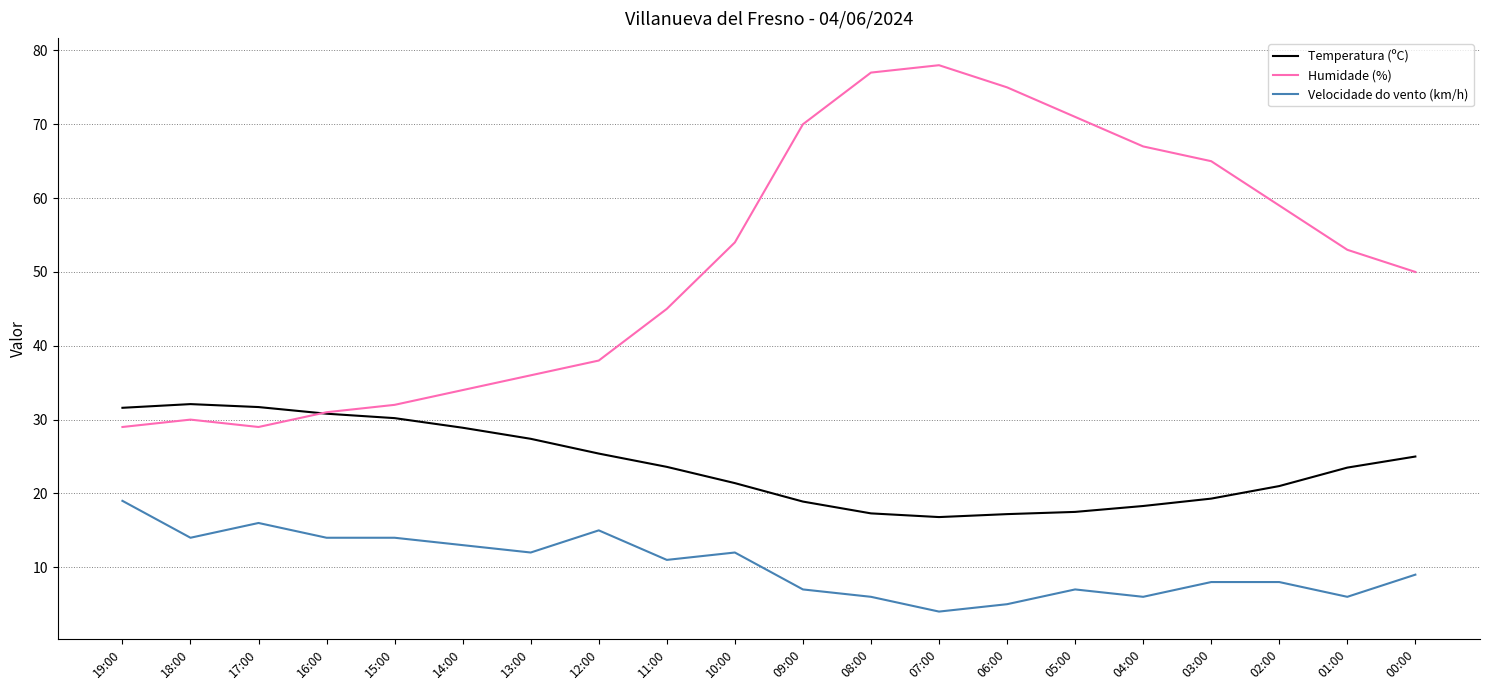

What is the greatest value displayed?

78.0